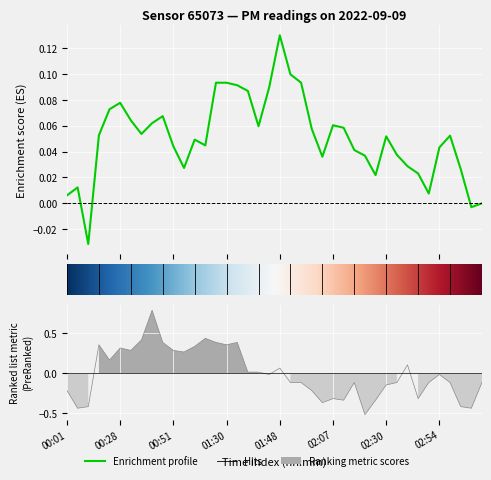

How many negative values are there?

22